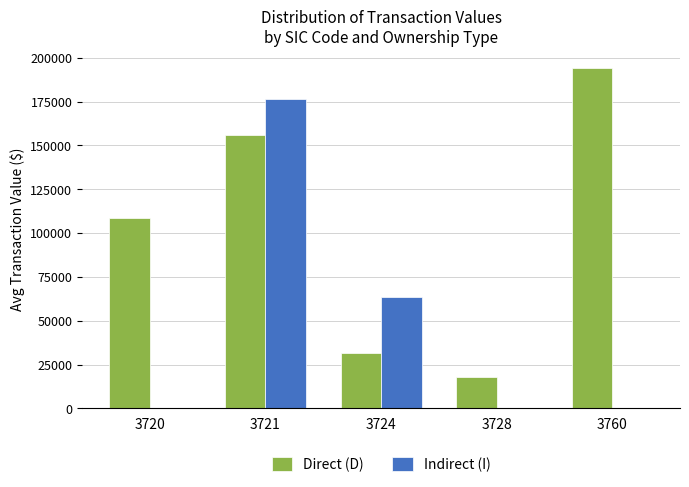

At which category is the sum across all series the highest?

3721